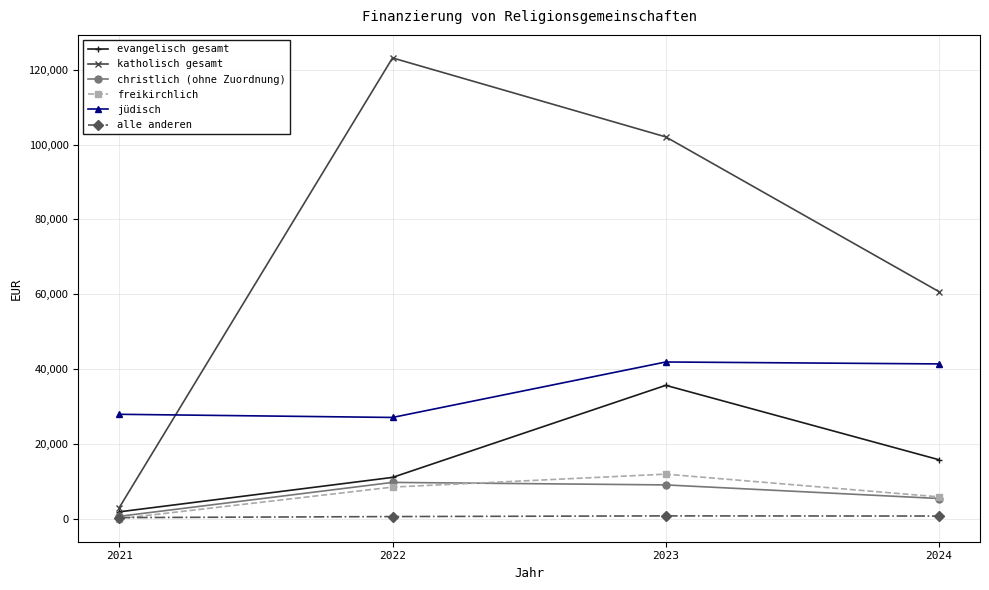

Which series has the largest range (max minus min)?

katholisch gesamt